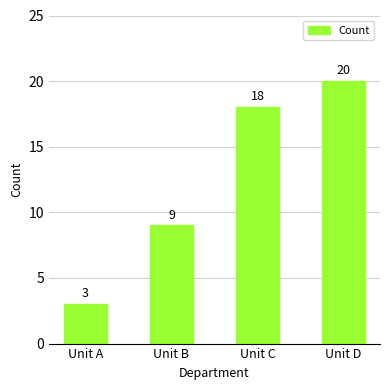

Between Unit D and Unit C, which is larger?

Unit D